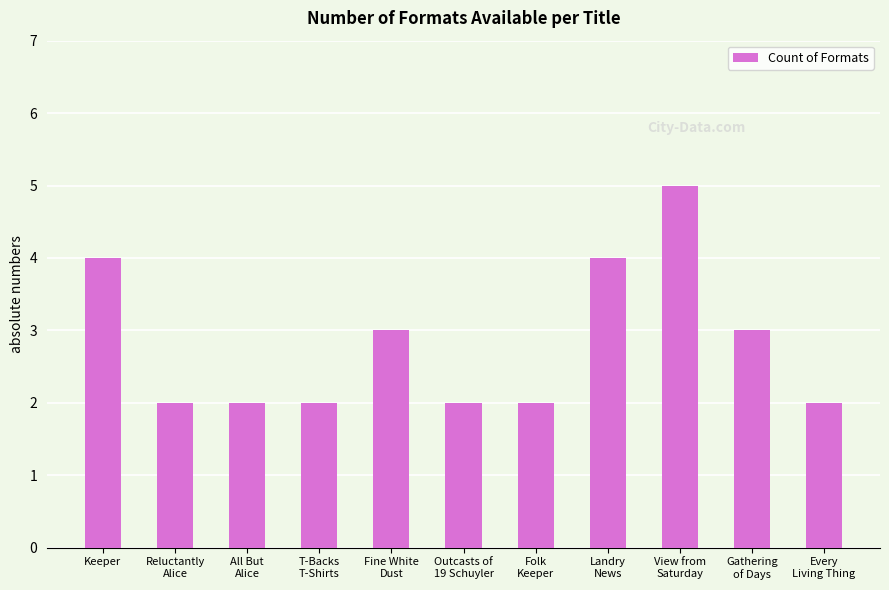

What is the sum of all values?

31